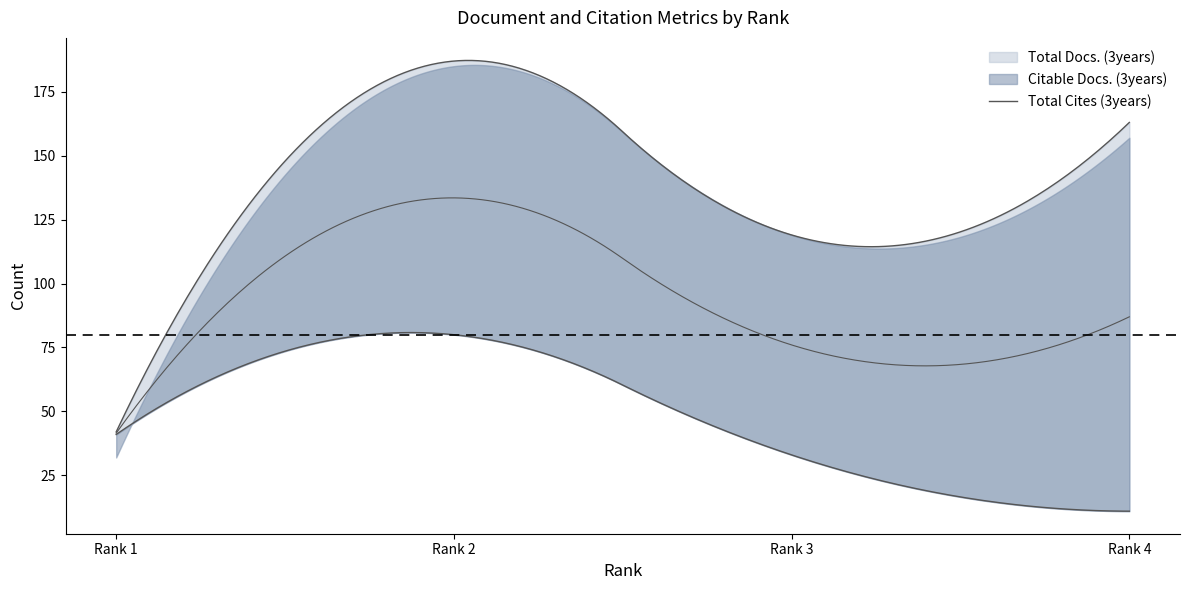

What is the sum of all Citable Docs. (3years) values?

493